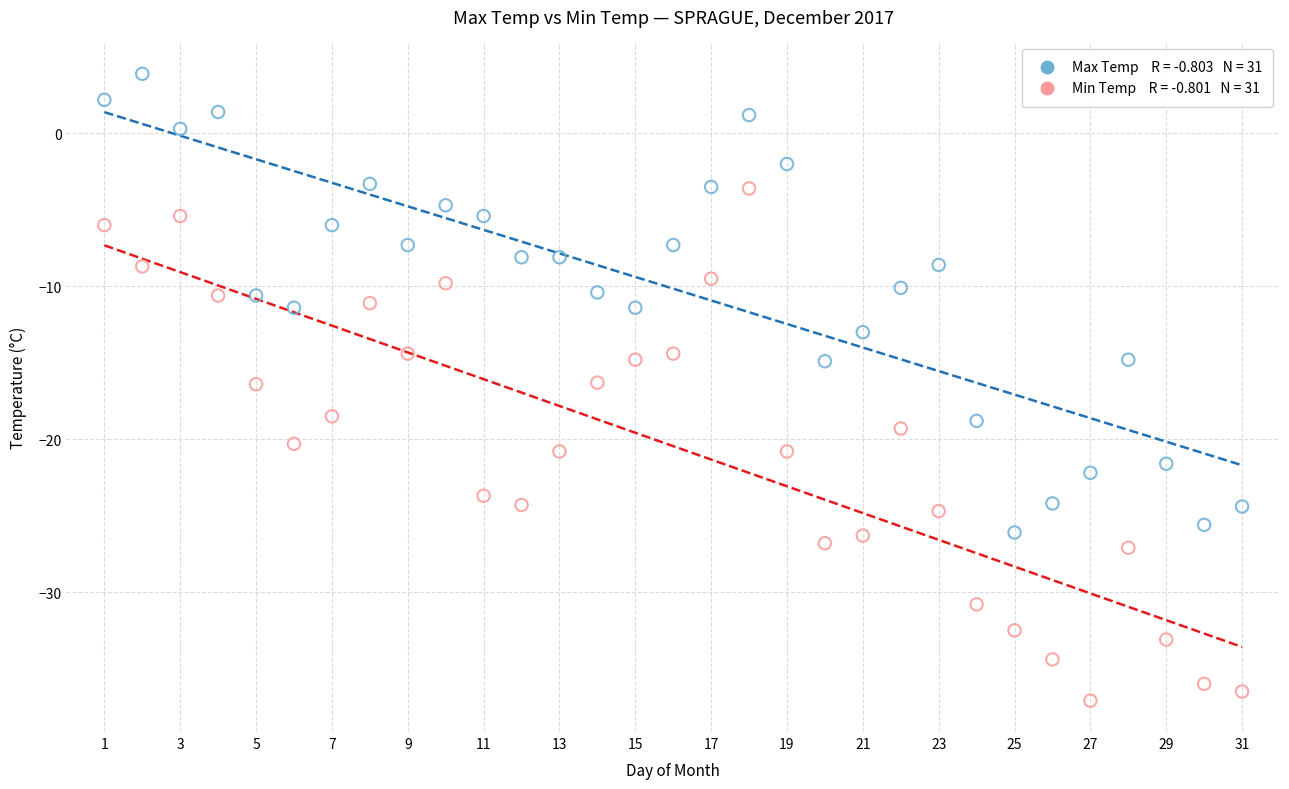

Across all data points, what is the range of Y values (max minus min)?

41.0